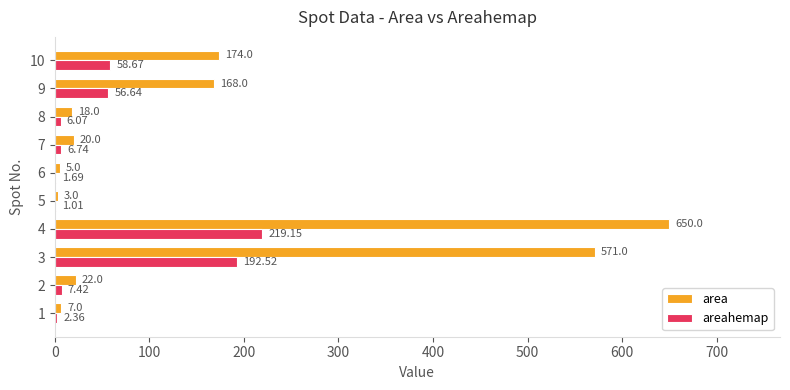

What is the sum of all areahemap values?

552.3